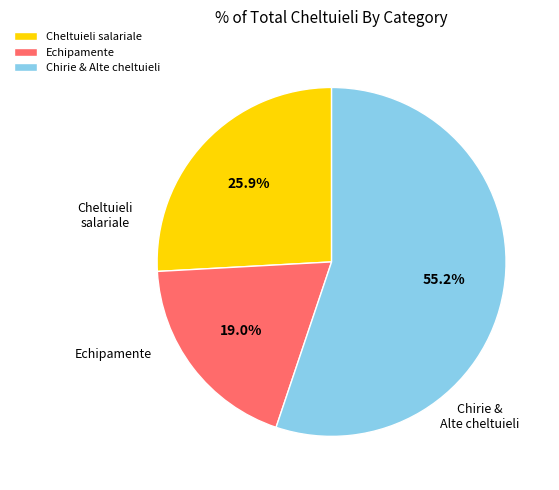

Is there a majority slice in this chart?

Yes